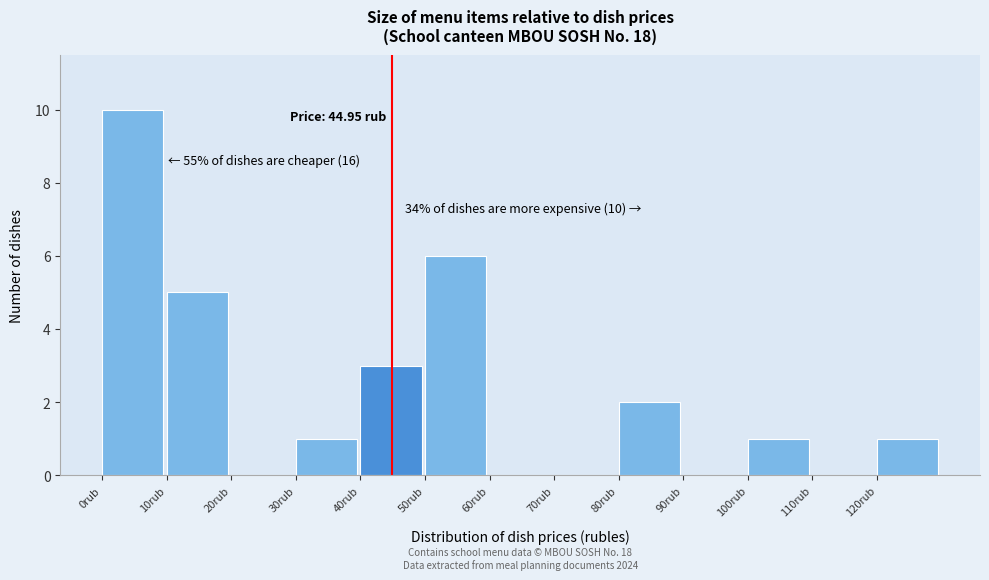

Which range on the x-axis has the tallest bar?

0 to 10